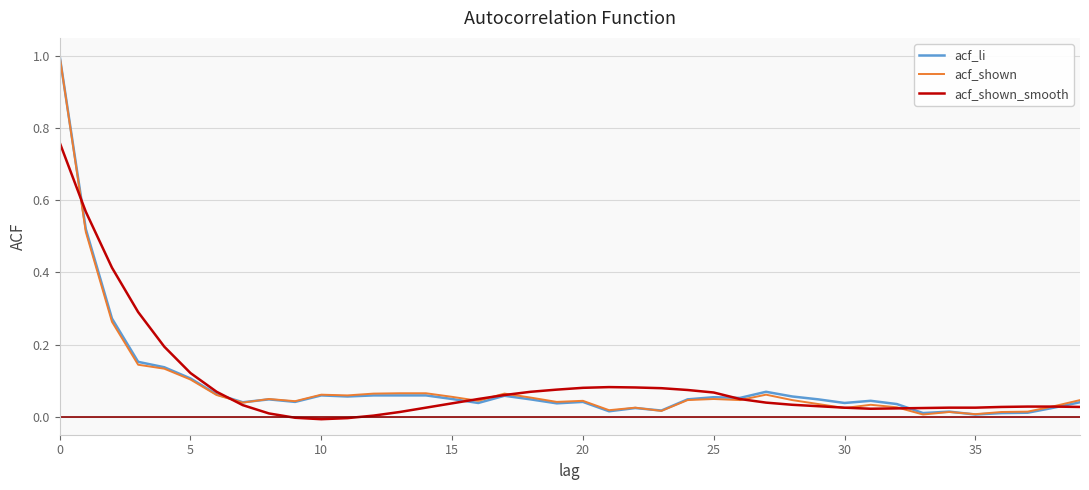

At how many categories does at least one series exceed 0?

40